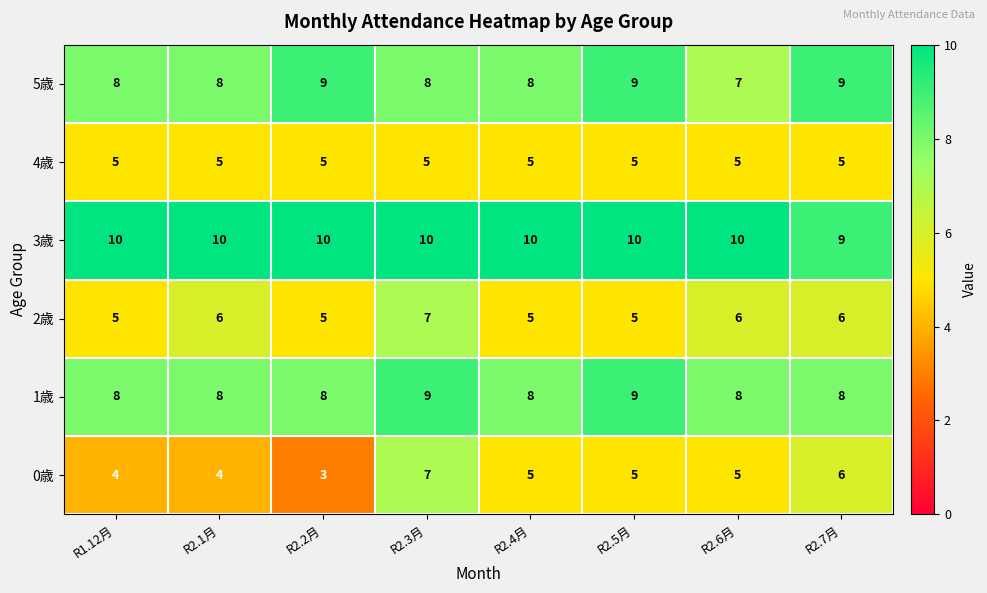

At which label does 2歳 reach its peak?

R2.3月